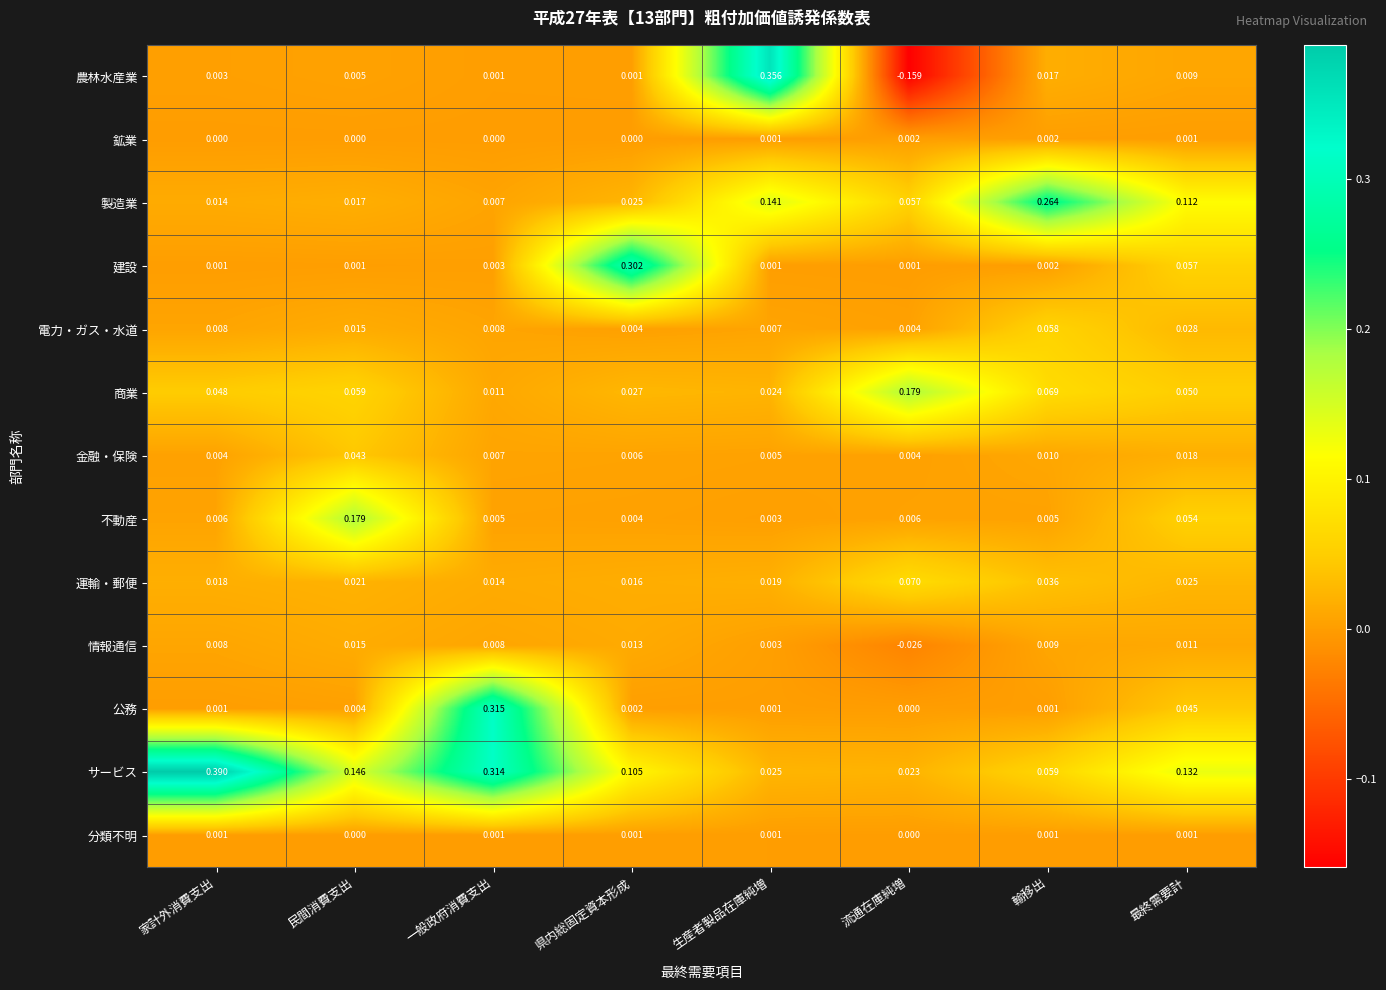

Which category has the highest value in the 公務 series?

一般政府消費支出